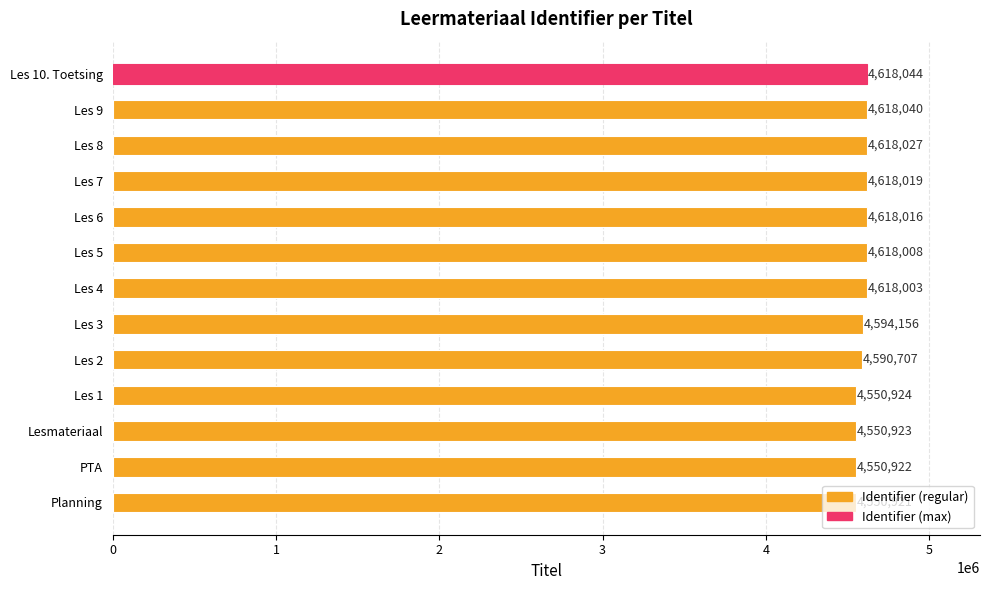

Which category has the lowest value across all series?

Planning